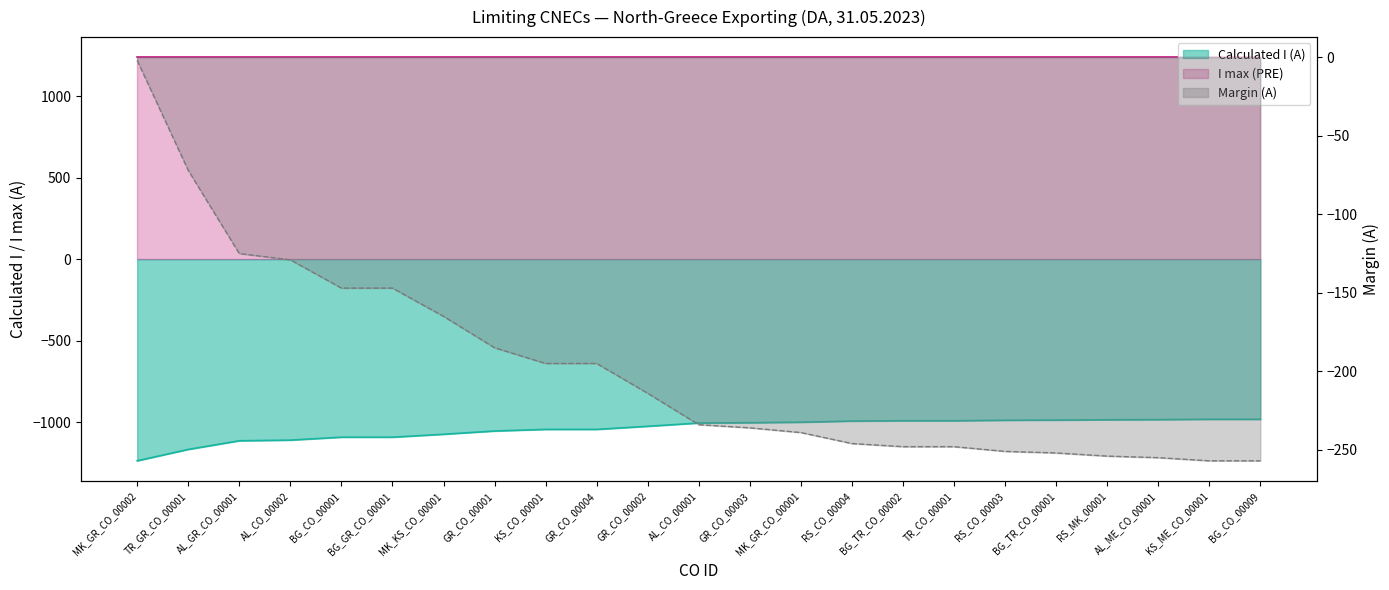

What is the difference between the maximum and second lowest values in the Margin (A) series?

255